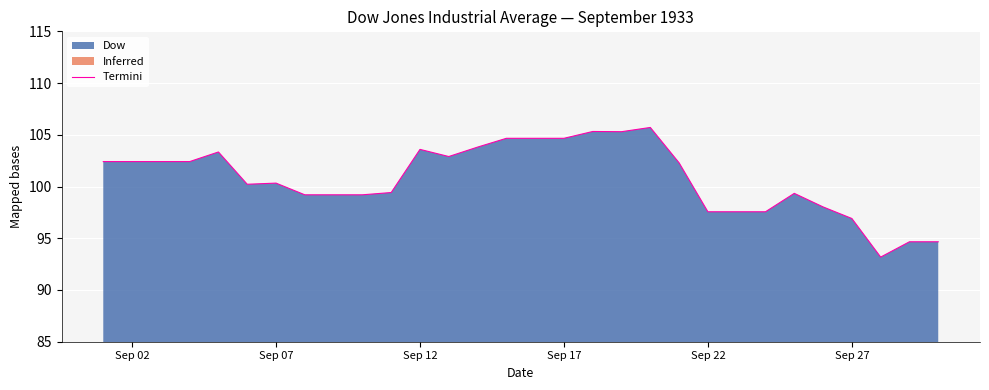

What is the difference between the second highest and second lowest values?

10.7